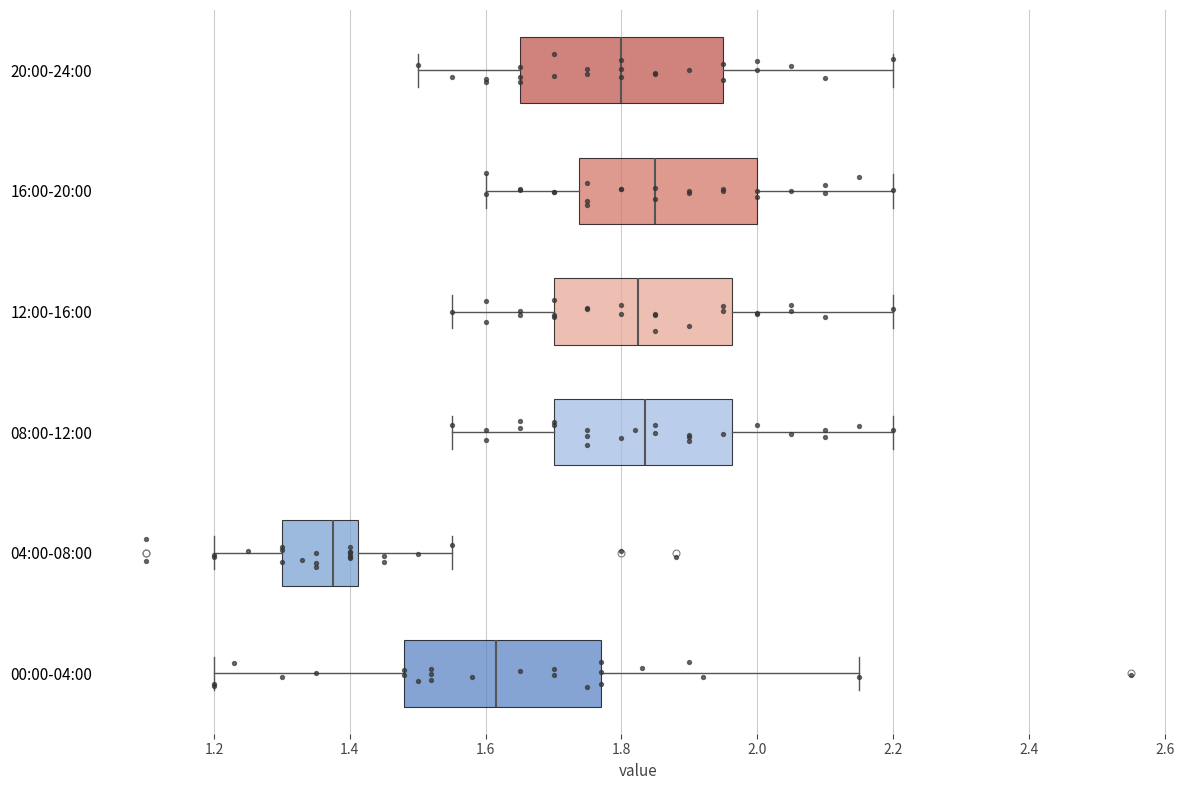

Where is the right edge of the box for 08:00-12:00 on the x-axis? The values are not printed on the chart, so give them approximately, as read against the axis.

1.96